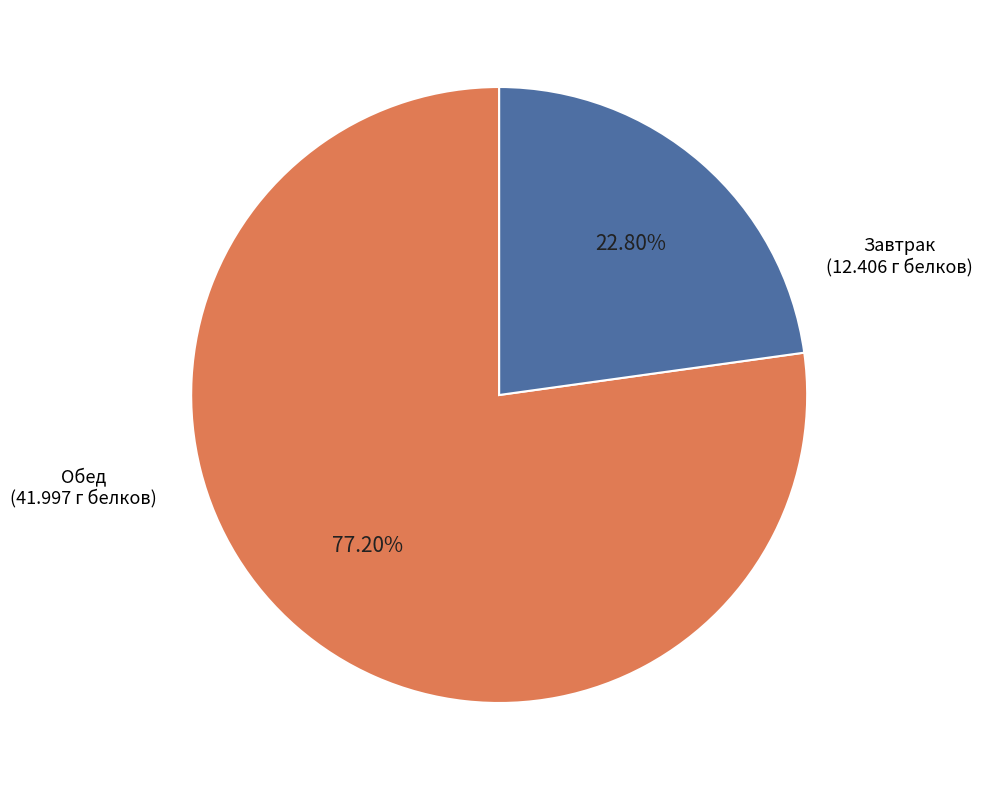

Is there a majority slice in this chart?

Yes